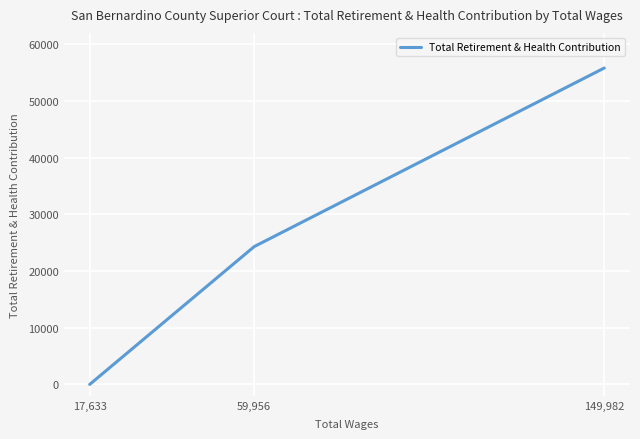

What is the sum of all values?

80121